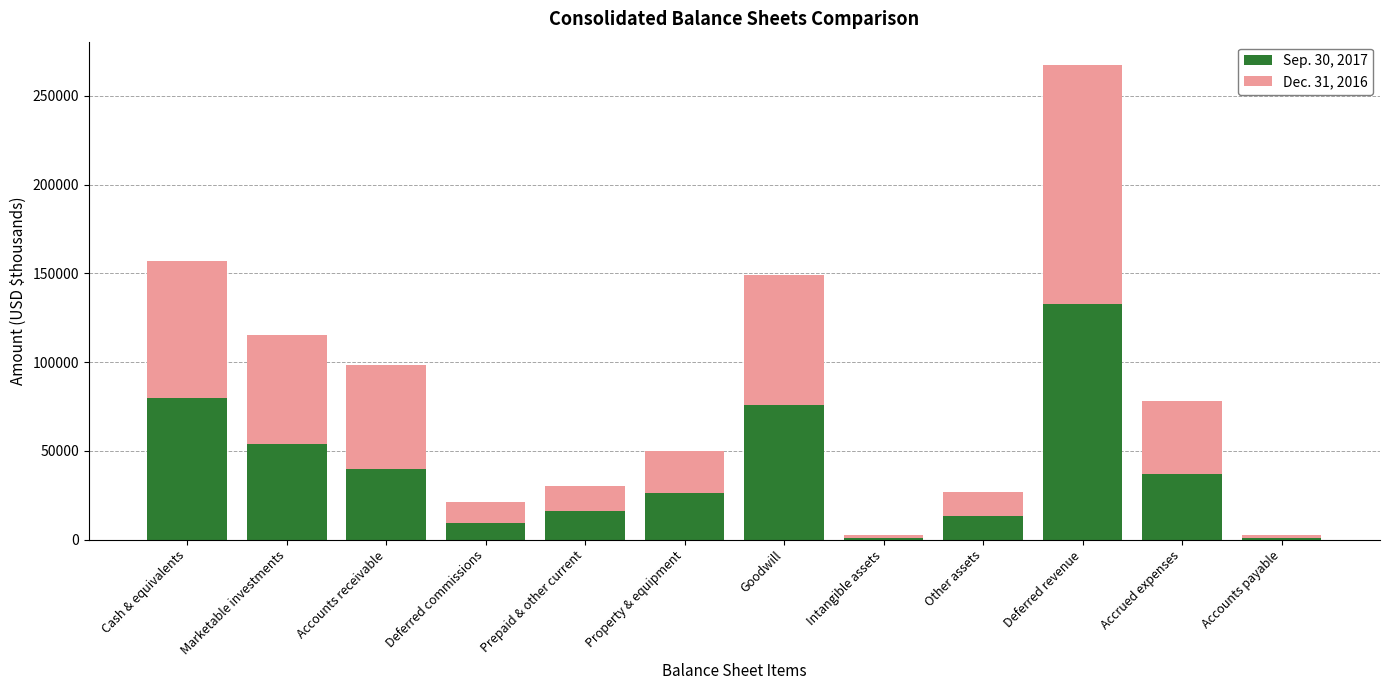

What is the total value across all series at Marketable investments?

115166